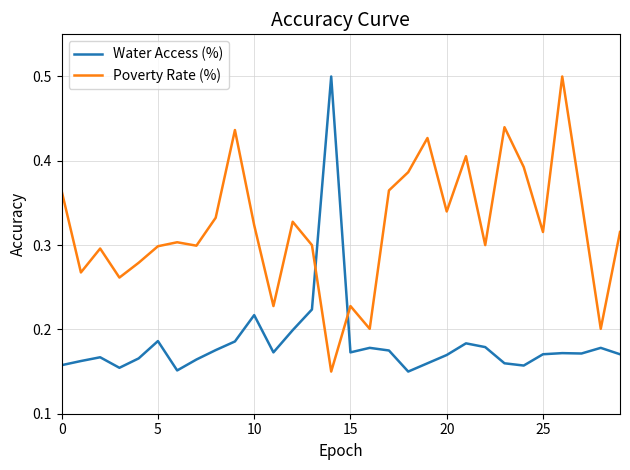

Rank the series by their average value, from highest to lowest.

Poverty Rate (%), Water Access (%)